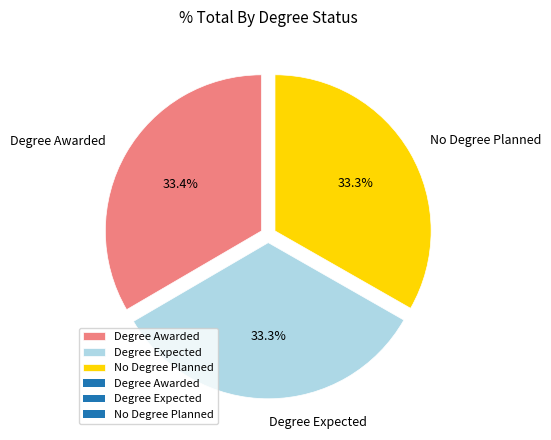

What is the ratio of the value at Degree Awarded to the value at Degree Expected?

1.0